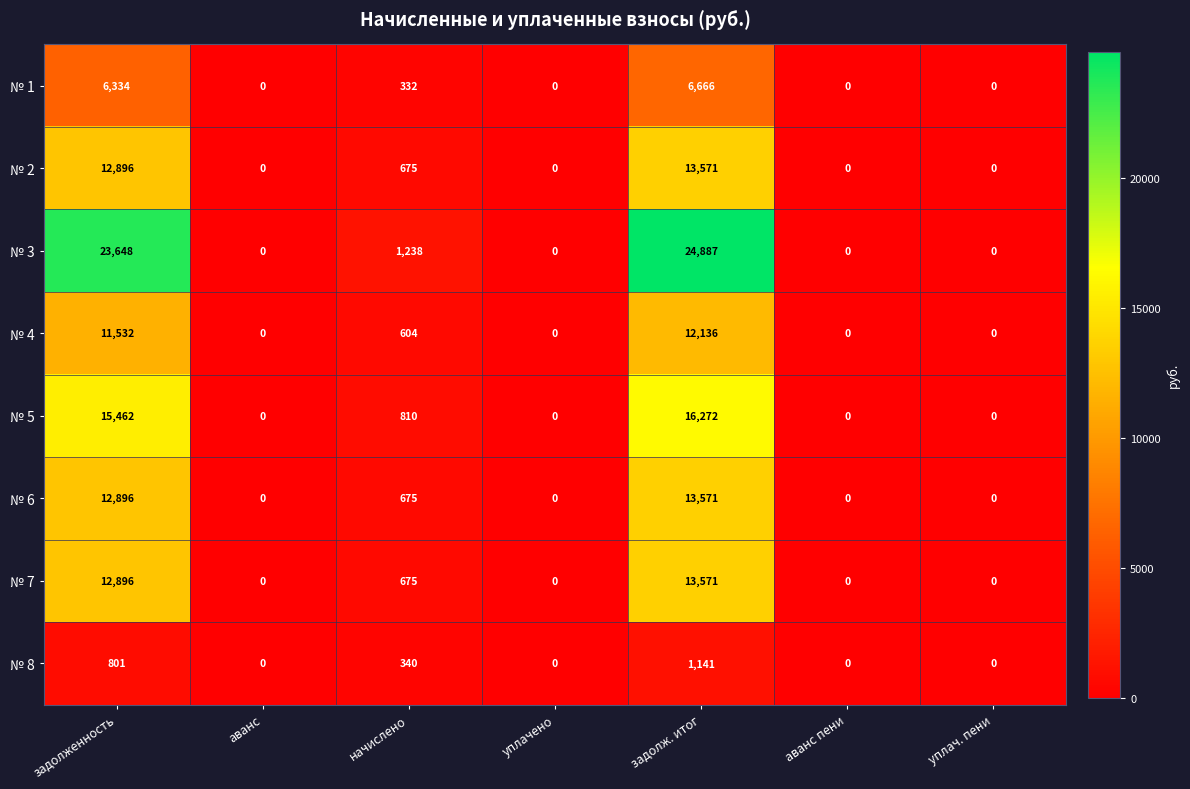

What is the average value of the № 8 series?

326